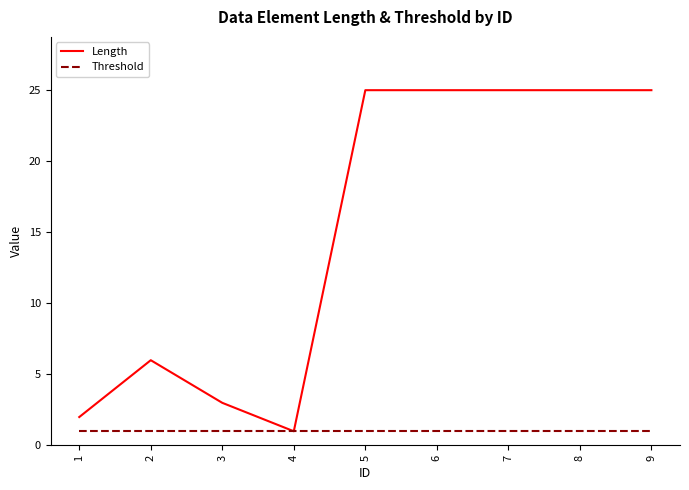

At which label does Length reach its minimum?

4